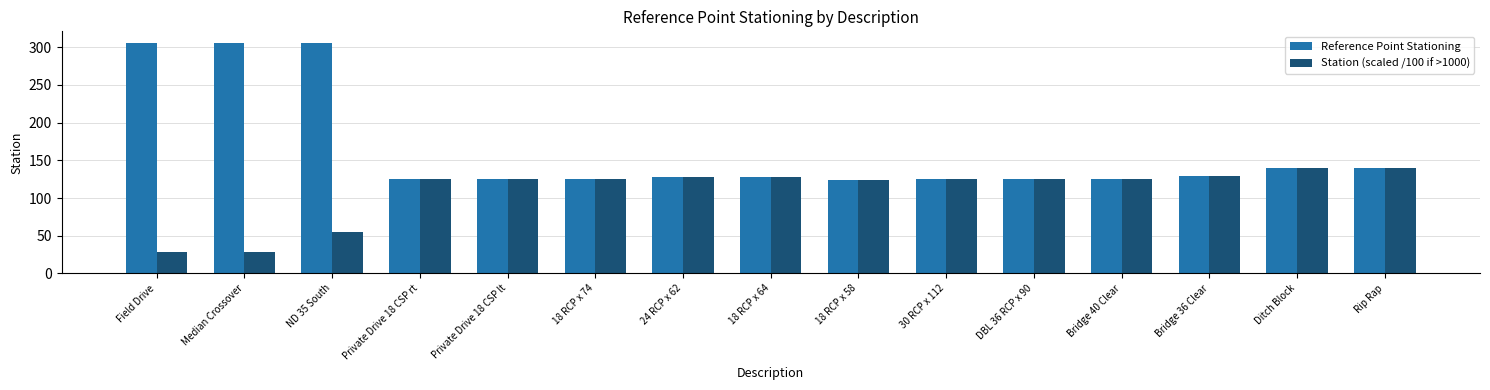

Rank the series by their average value, from highest to lowest.

Reference Point Stationing, Station (scaled /100 if >1000)